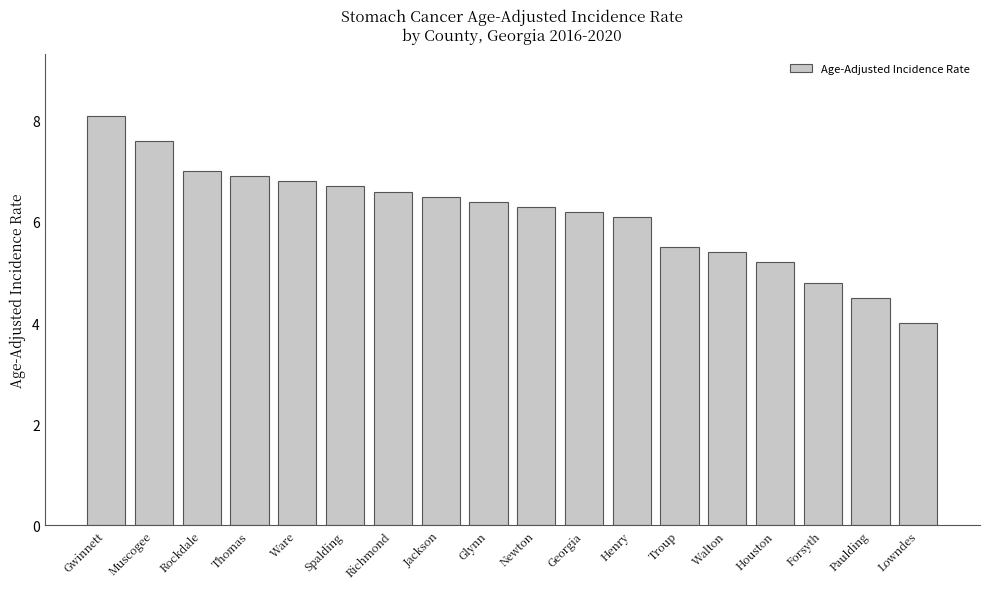

Rank the categories by value from lowest to highest.

Lowndes, Paulding, Forsyth, Houston, Walton, Troup, Henry, Georgia, Newton, Glynn, Jackson, Richmond, Spalding, Ware, Thomas, Rockdale, Muscogee, Gwinnett